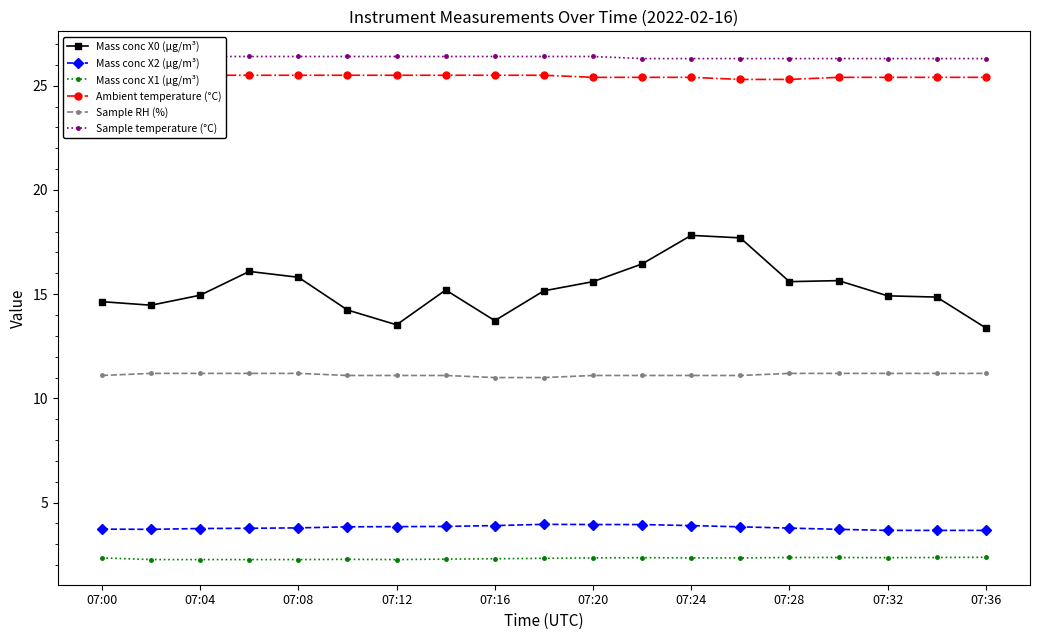

What is the difference between the highest and lowest values at 17?

23.9